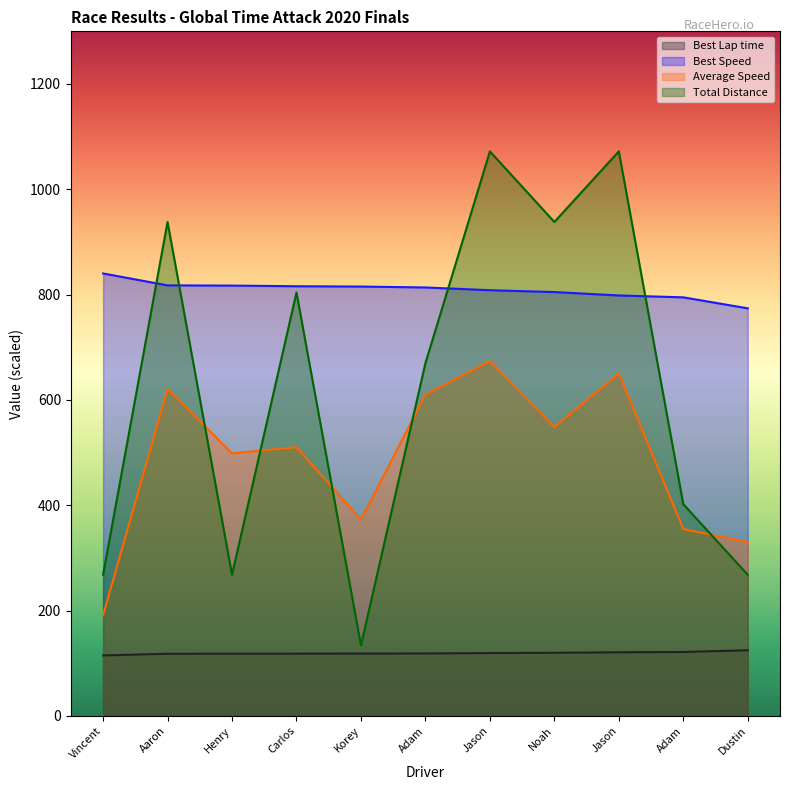

Does the chart have visible grid lines?

No